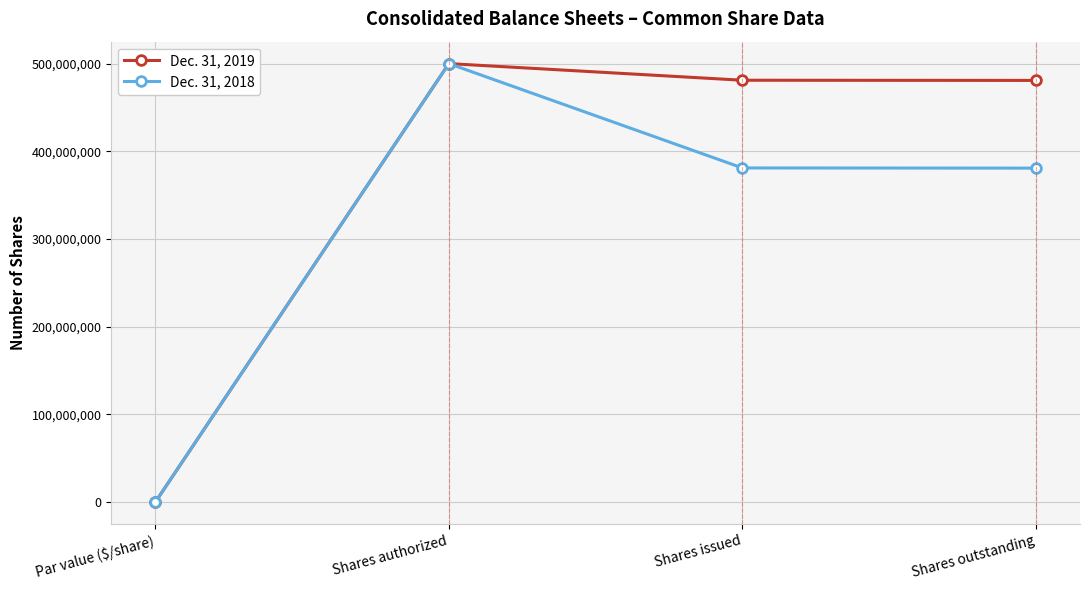

The value of Dec. 31, 2019 at Par value ($/share) is 0. True or false?

True